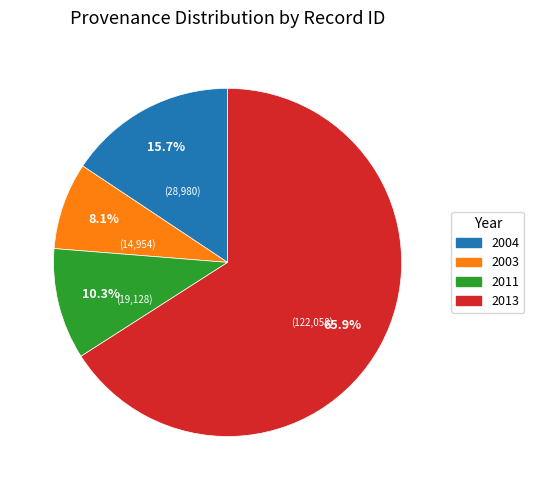

Does any single category account for the majority?

Yes